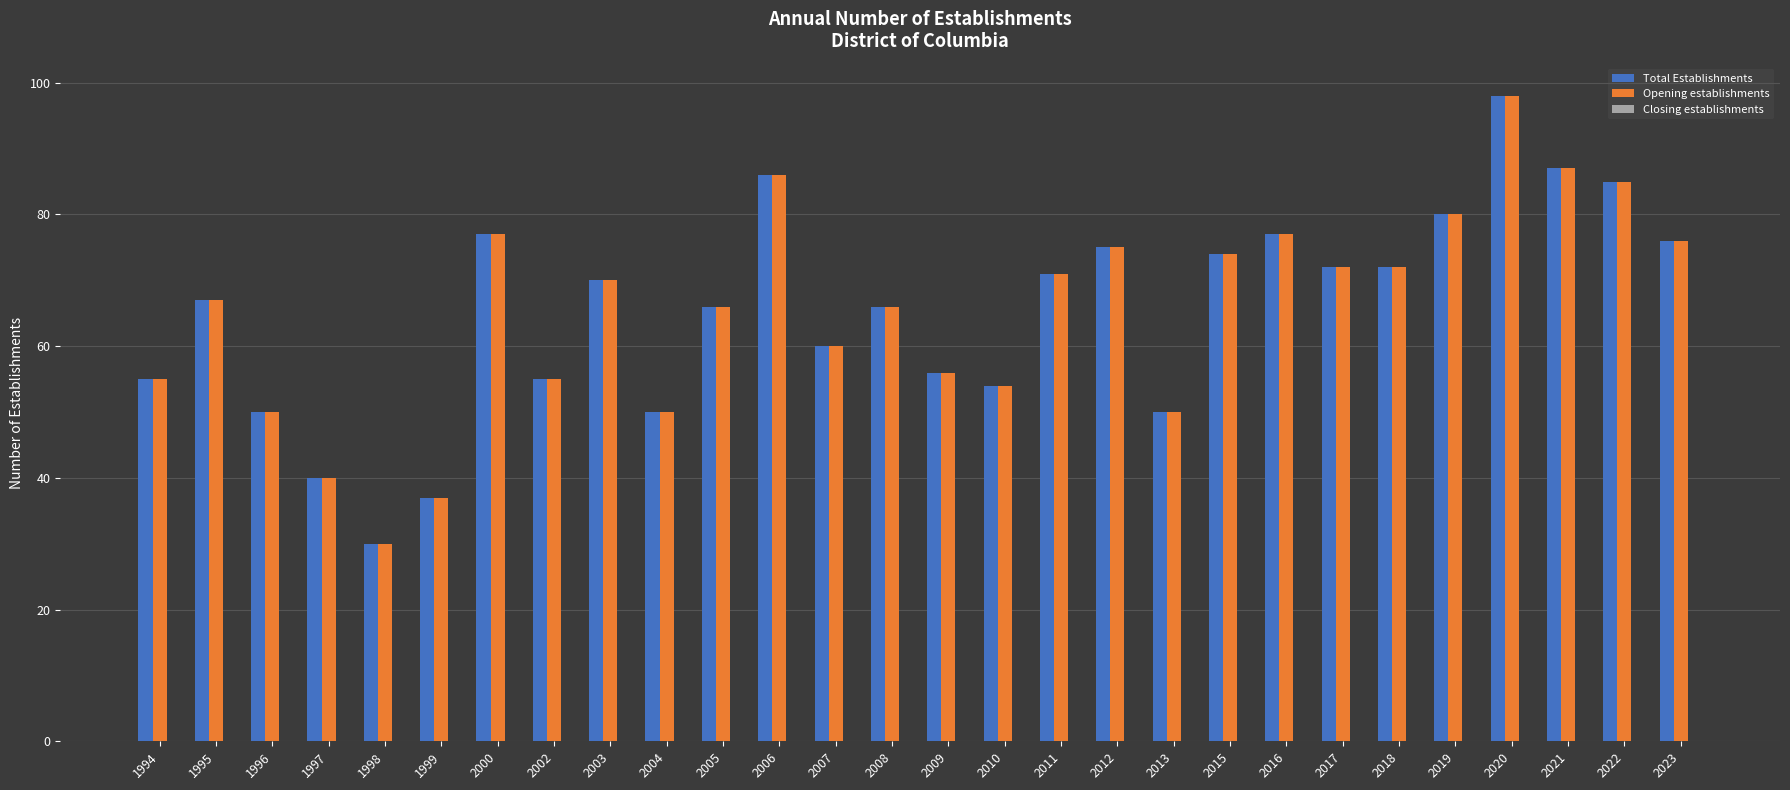

What value does the Opening establishments series have at 2020, to the nearest 5?

100